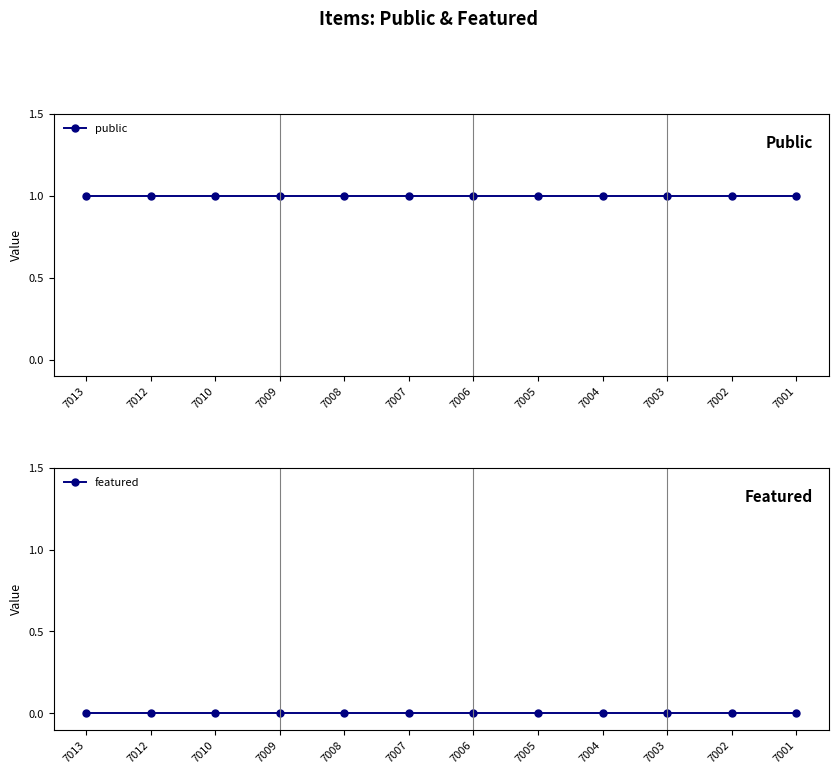

Is the value of public at 7004 greater than the value of featured at 7005?

Yes